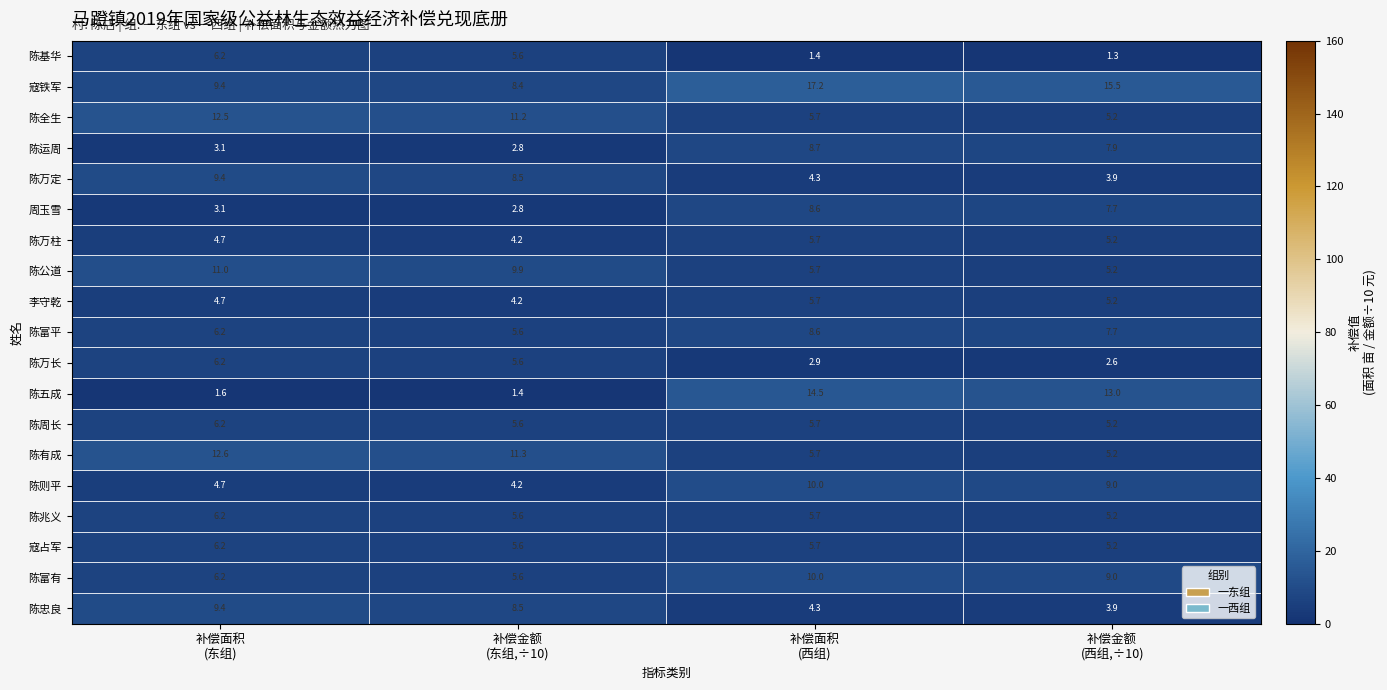

What is the highest value of the 陈富平 series?

8.6